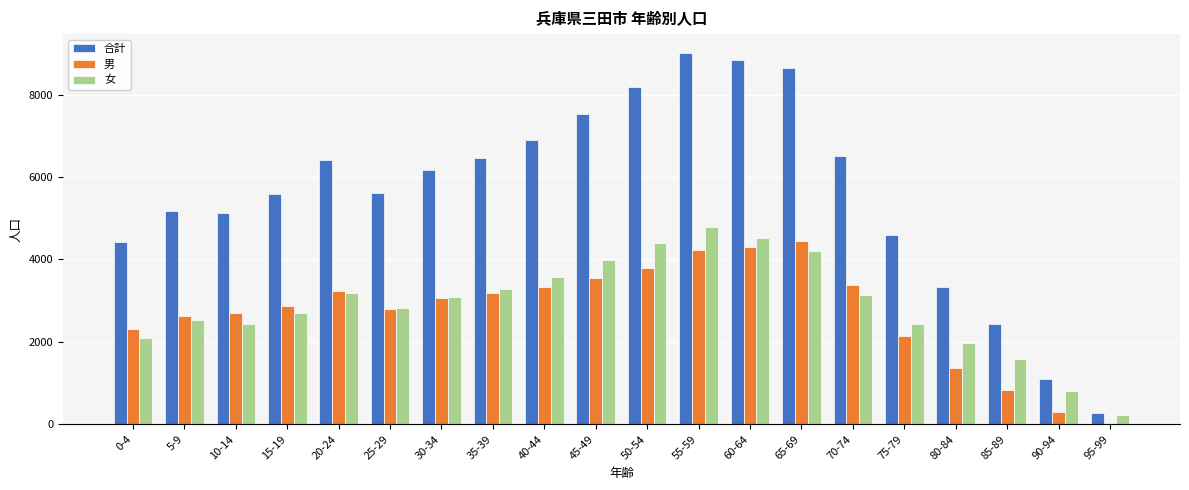

At which label does 合計 first exceed 6170?

20-24